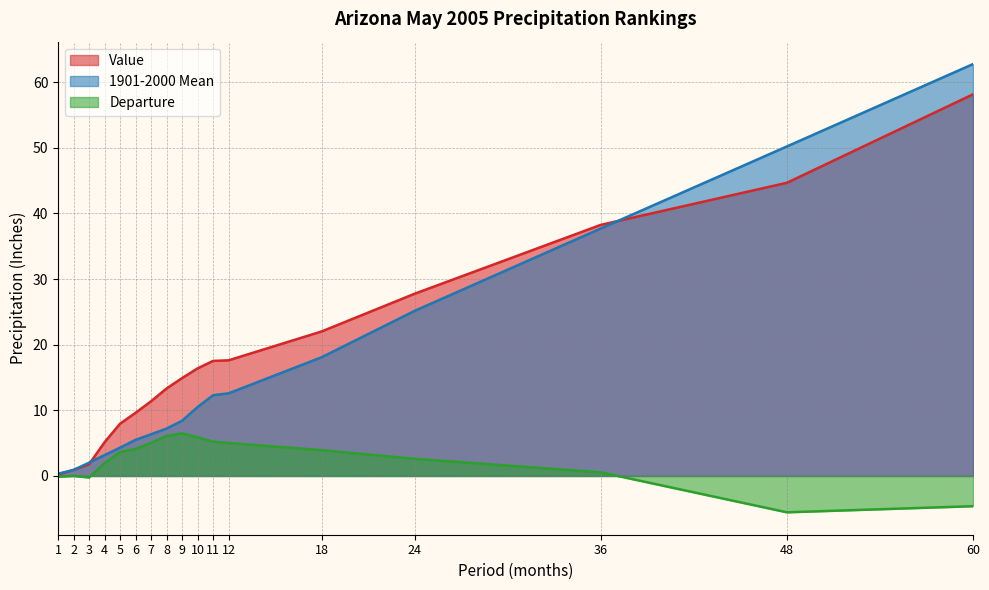

Does the chart display data point markers on the line(s)?

No